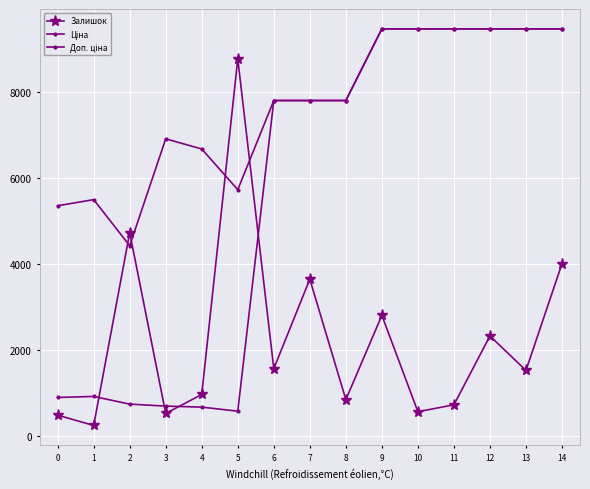

What value does the Залишок series have at 10?

560.0